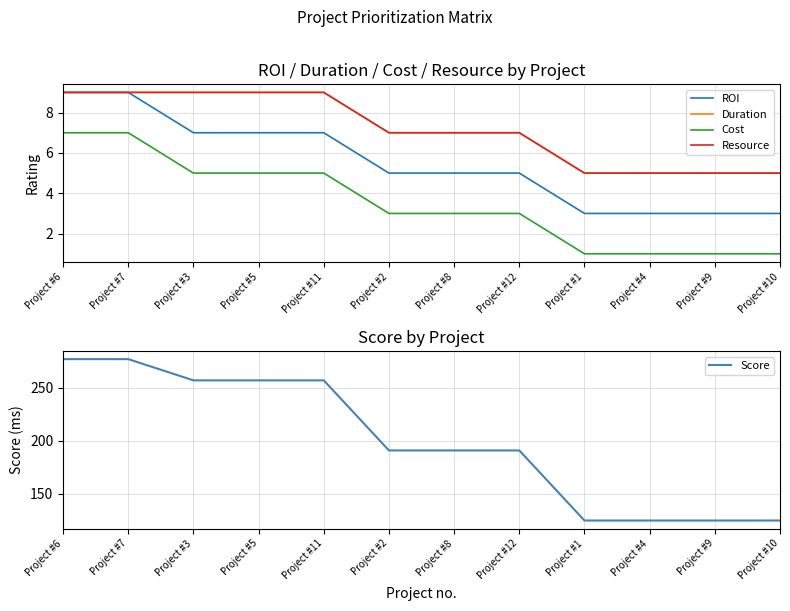

At how many categories does at least one series exceed 145?

8